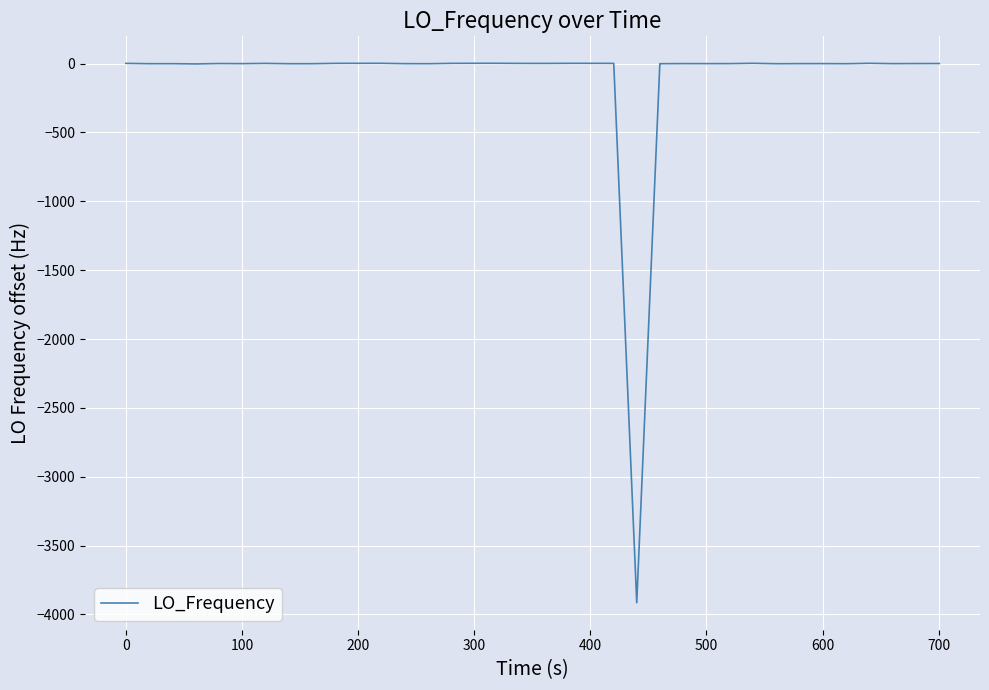

What is the minimum value shown in the chart?

-3915.5